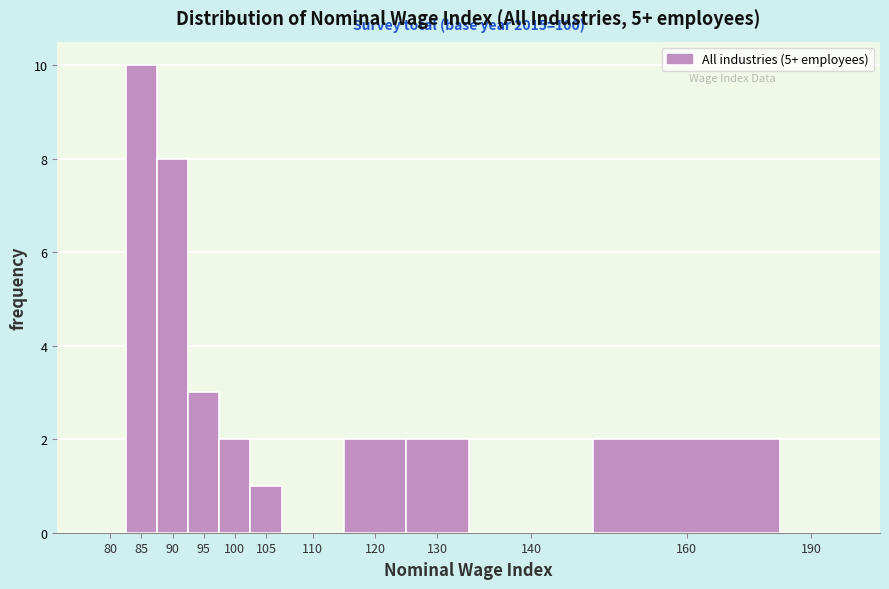

Reading right to left, what are all the values shown in this chart?

190=0	160=2	140=0	130=2	120=2	110=0	105=1	100=2	95=3	90=8	85=10	80=0